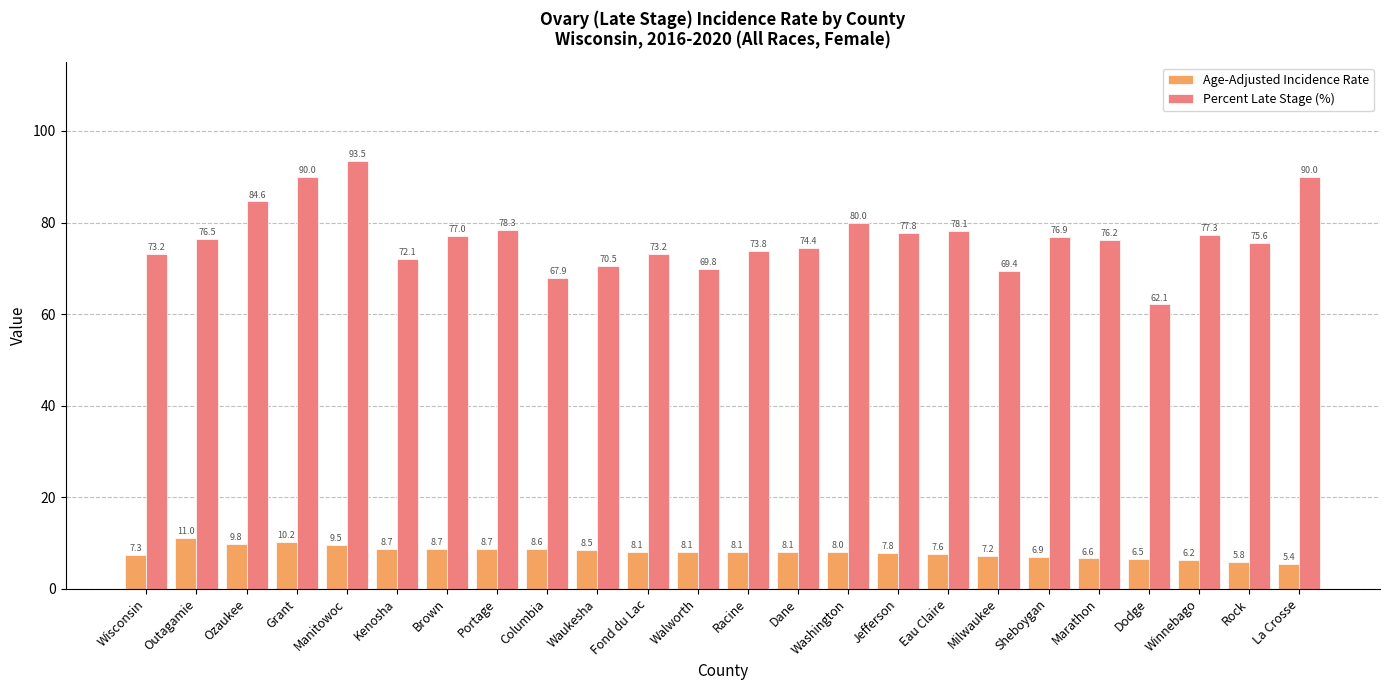

What is the minimum value for Percent Late Stage (%)?

62.1